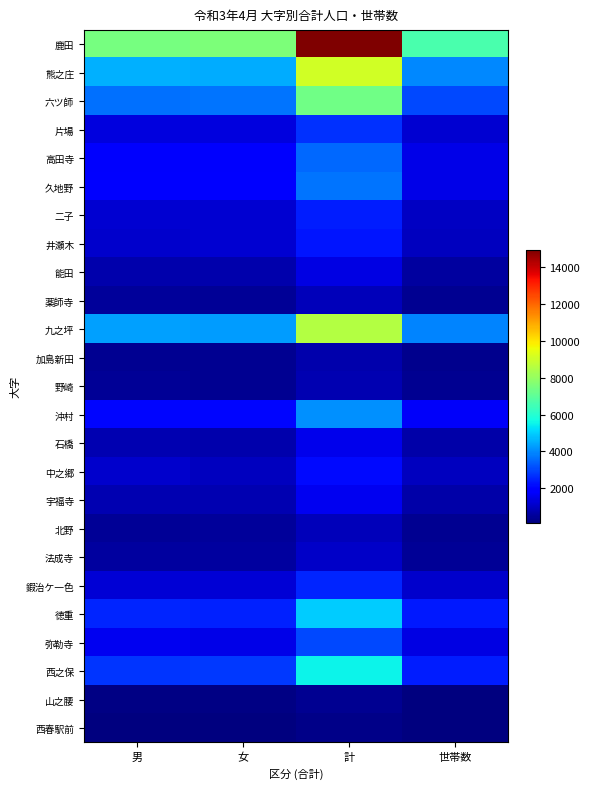

Reading left to right, what are all the values shown in this chart?

鹿田: 男=7422	女=7544	計=14966	世帯数=6639
熊之庄: 男=4564	女=4518	計=9082	世帯数=3948
六ツ師: 男=3634	女=3685	計=7319	世帯数=3059
片場: 男=1361	女=1335	計=2696	世帯数=1164
高田寺: 男=1754	女=1754	計=3508	世帯数=1492
久地野: 男=1851	女=1813	計=3664	世帯数=1467
二子: 男=1180	女=1200	計=2380	世帯数=984
井瀬木: 男=1145	女=1168	計=2313	世帯数=969
能田: 男=696	女=719	計=1415	世帯数=571
薬師寺: 男=465	女=455	計=920	世帯数=368
九之坪: 男=4293	女=4234	計=8527	世帯数=3899
加島新田: 男=361	女=345	計=706	世帯数=340
野崎: 男=412	女=392	計=804	世帯数=350
沖村: 男=2057	女=2026	計=4083	世帯数=1706
石橋: 男=774	女=728	計=1502	世帯数=674
中之郷: 男=1146	女=954	計=2100	世帯数=953
宇福寺: 男=794	女=778	計=1572	世帯数=686
北野: 男=409	女=457	計=866	世帯数=344
法成寺: 男=542	女=535	計=1077	世帯数=417
鍜治ケ一色: 男=1242	女=1247	計=2489	世帯数=1133
徳重: 男=2521	女=2457	計=4978	世帯数=2325
弥勒寺: 男=1575	女=1481	計=3056	世帯数=1395
西之保: 男=2752	女=2793	計=5545	世帯数=2384
山之腰: 男=216	女=170	計=386	世帯数=166
西春駅前: 男=119	女=108	計=227	世帯数=119